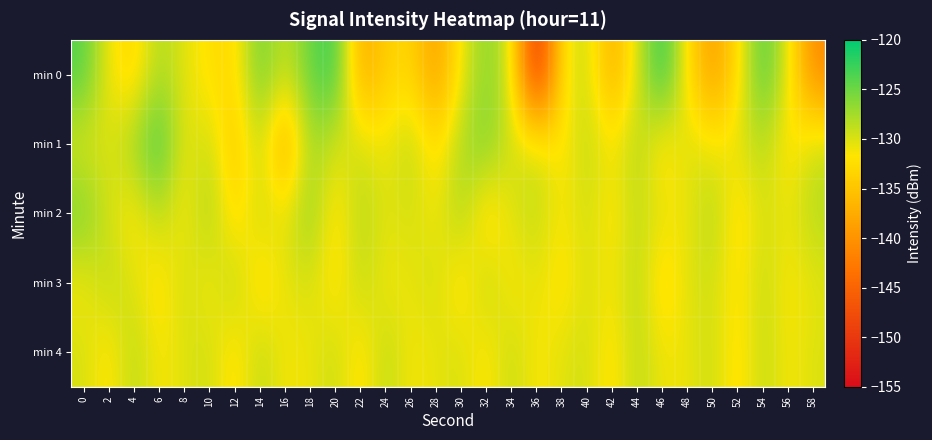

Between 46 and 32, which is larger?

46